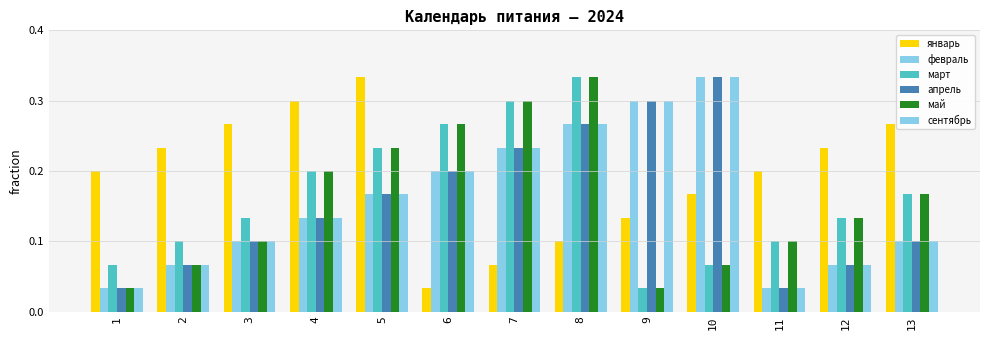

What is the highest value of the январь series?

0.3